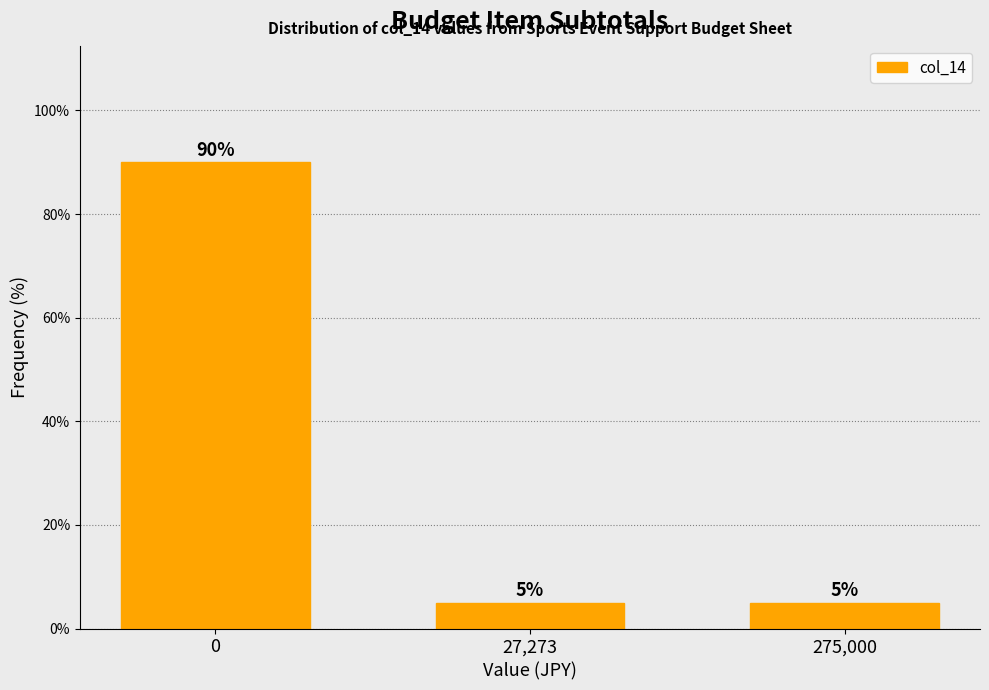

Reading left to right, extract all data points from this chart.

90	5	5